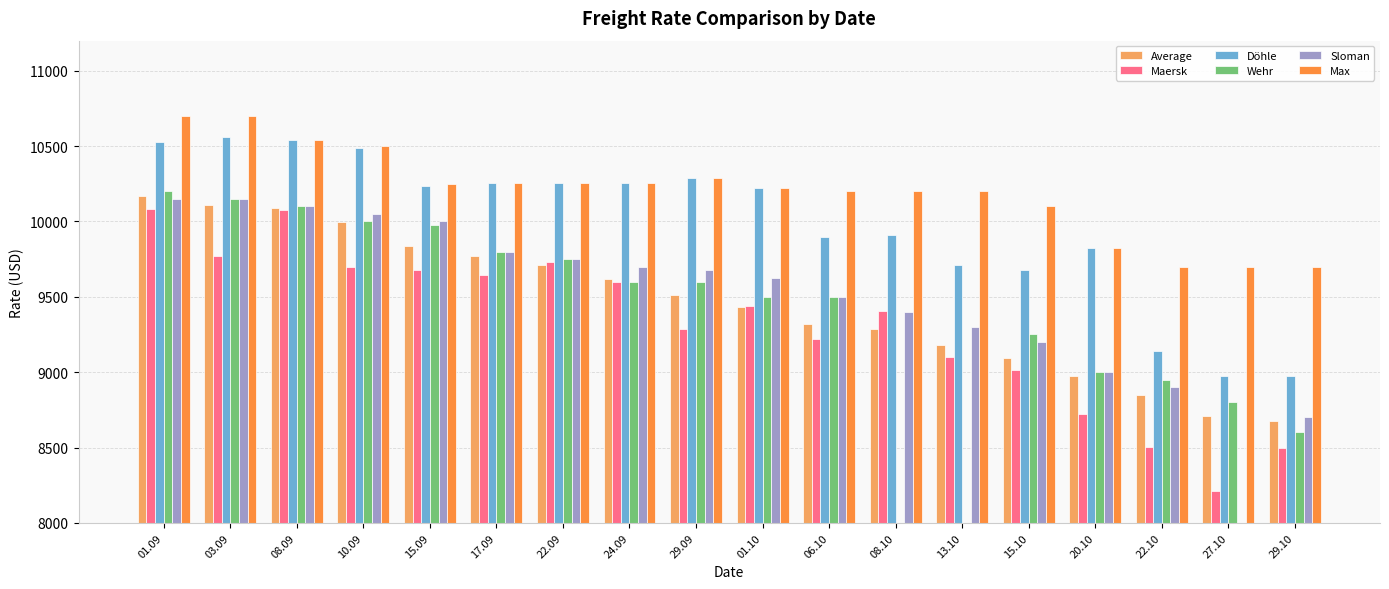

What is the sum of all Döhle values?

179757.0